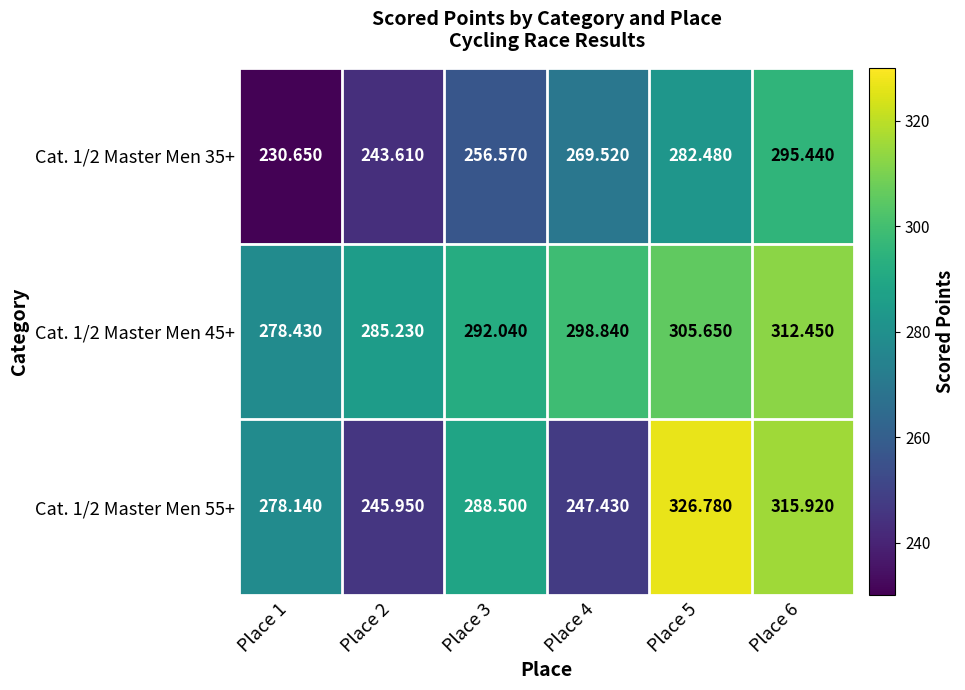

Between Place 2 and Place 5, which series saw the biggest shift?

Cat. 1/2 Master Men 55+